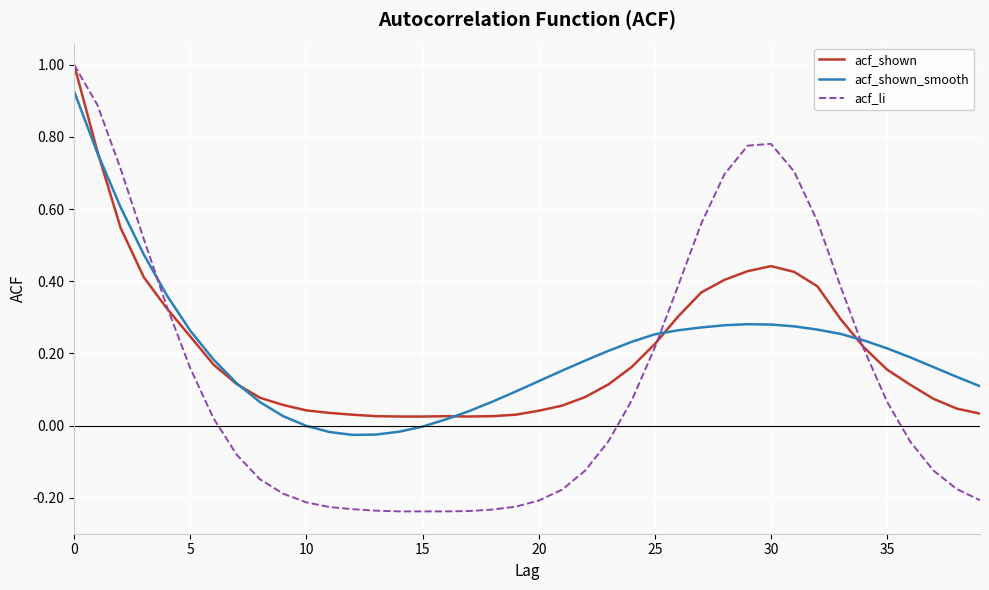

Which series has the widest spread of values?

acf_li